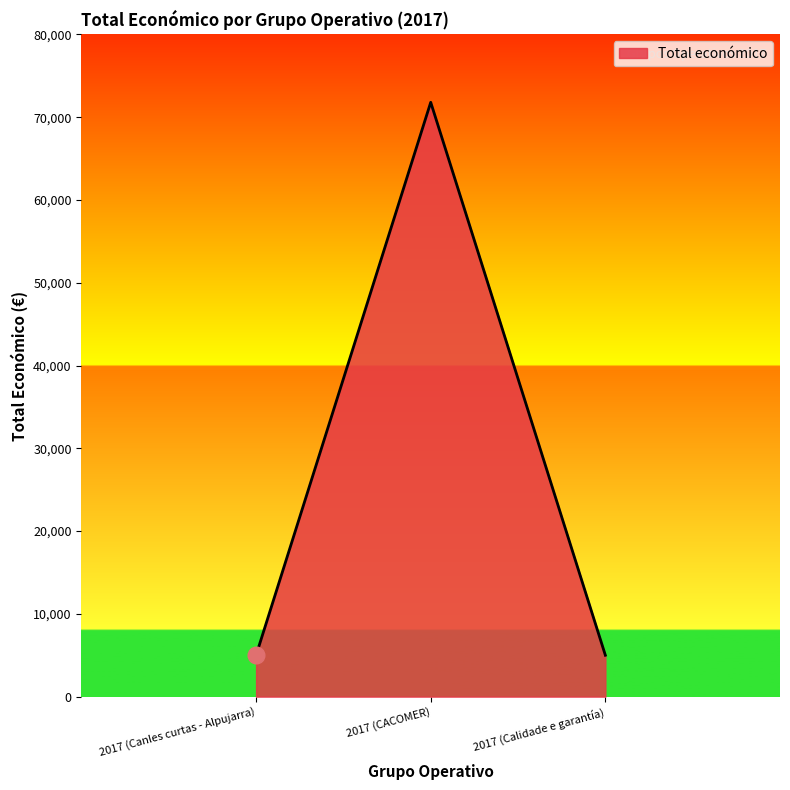

How many categories are shown in the chart?

3